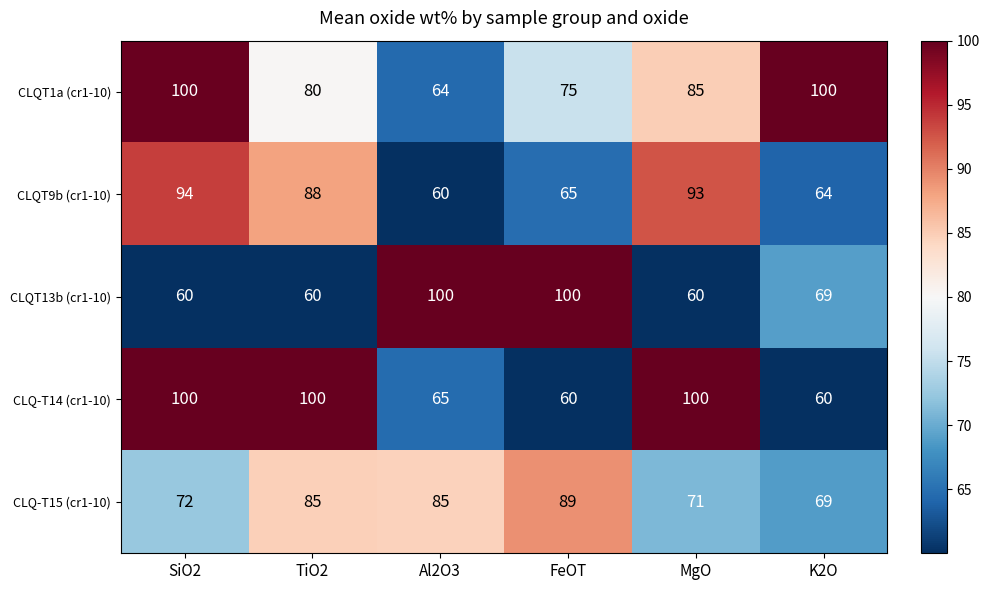

How many CLQ-T14 (cr1-10) values are between 60 and 100?

6